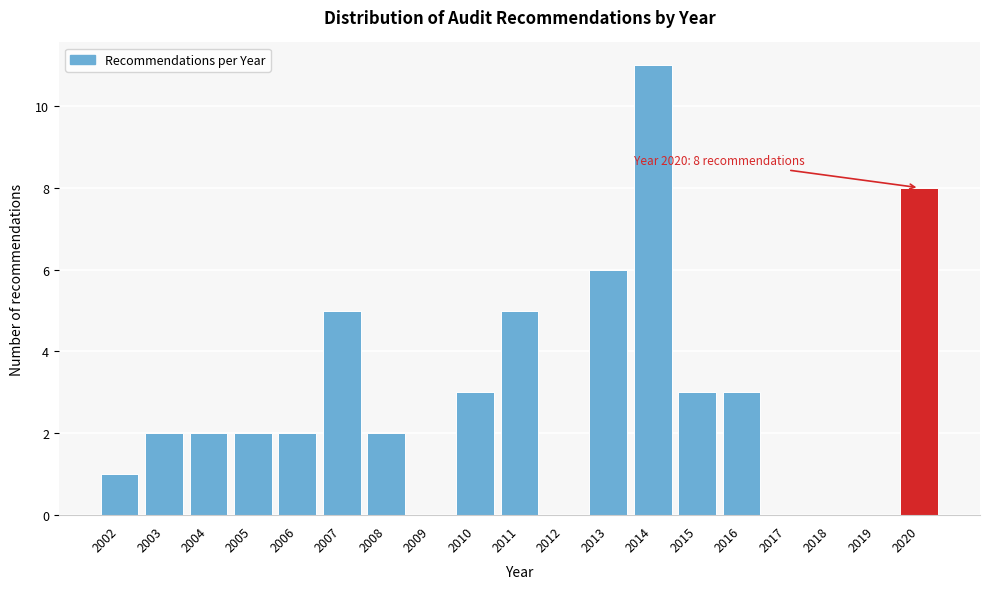

Reading left to right, what are all the values shown in this chart?

2002=1	2003=2	2004=2	2005=2	2006=2	2007=5	2008=2	2009=0	2010=3	2011=5	2012=0	2013=6	2014=11	2015=3	2016=3	2017=0	2018=0	2019=0	2020=8